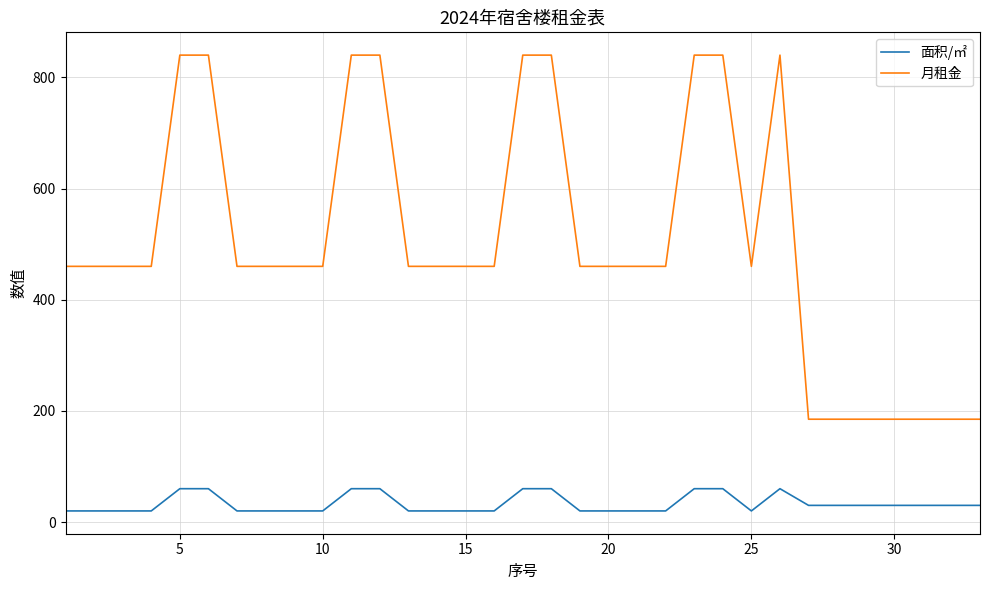

Which series has the largest range (max minus min)?

月租金